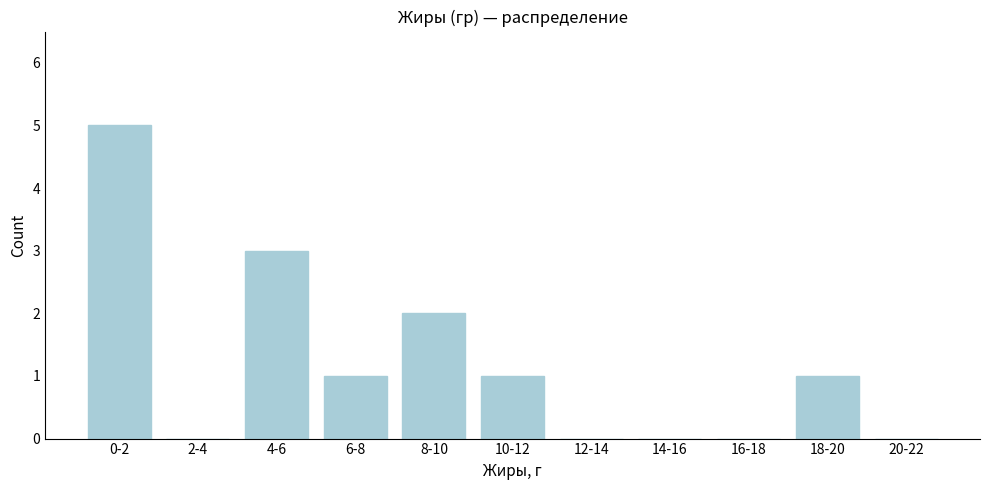

Reading right to left, list all the values displayed in this chart.

20-22=0	18-20=1	16-18=0	14-16=0	12-14=0	10-12=1	8-10=2	6-8=1	4-6=3	2-4=0	0-2=5